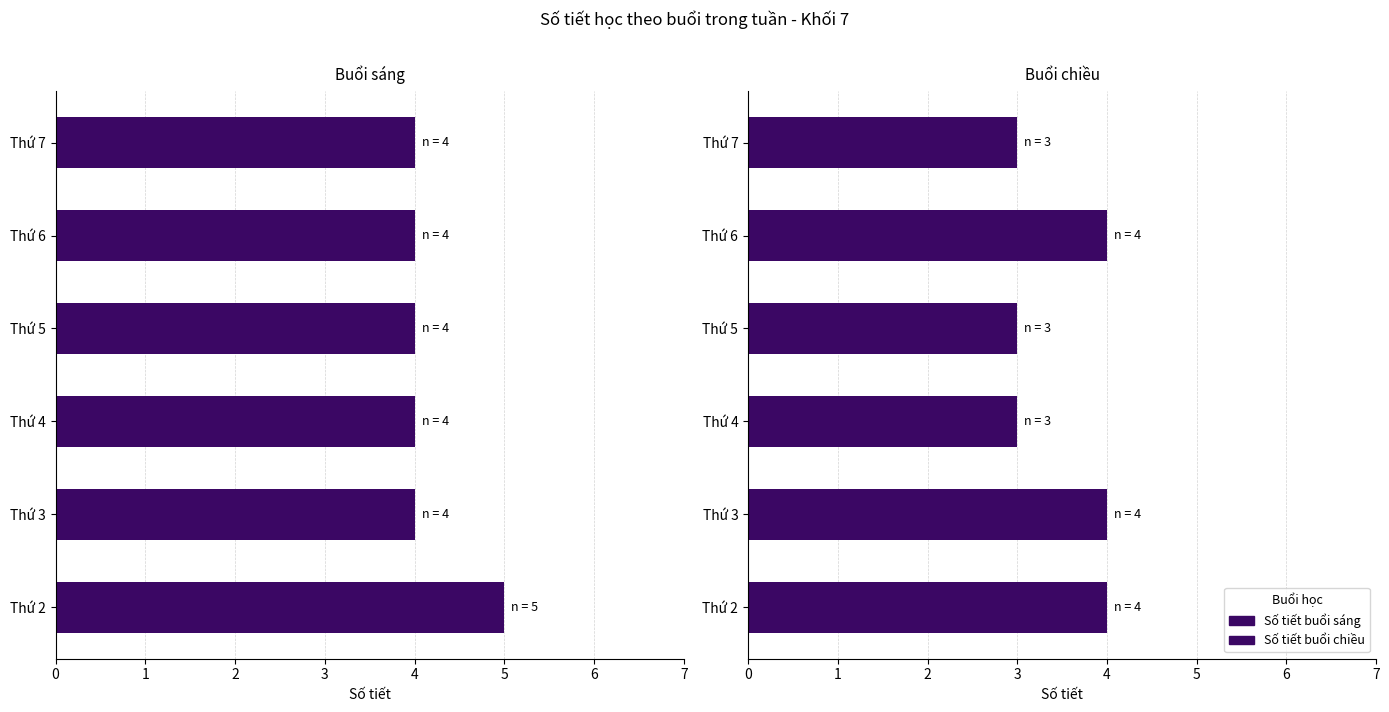

Reading left to right, extract all data points from this chart.

Số tiết buổi sáng: 5	4	4	4	4	4
Số tiết buổi chiều: 4	4	3	3	4	3